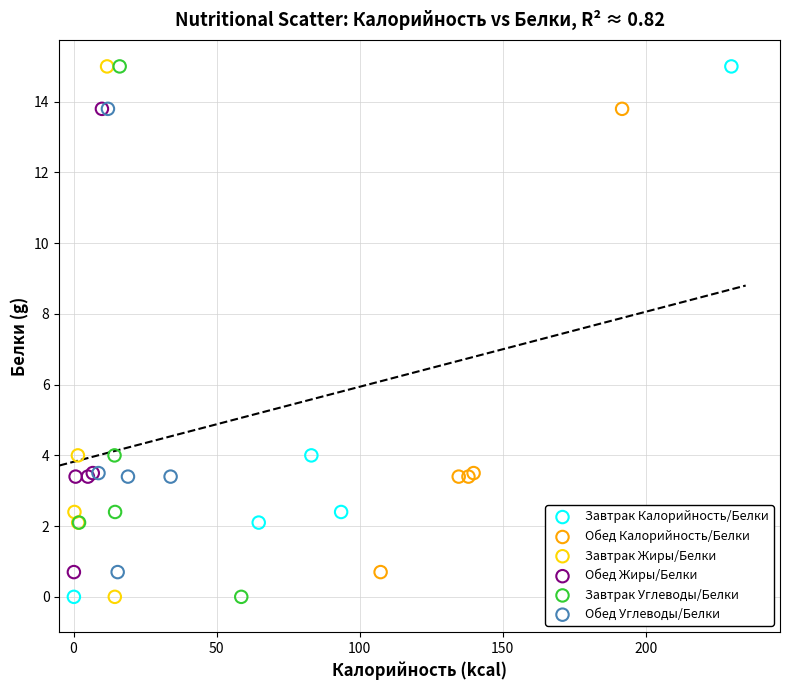

What are all the series names shown in the legend?

Завтрак Калорийность/Белки, Обед Калорийность/Белки, Завтрак Жиры/Белки, Обед Жиры/Белки, Завтрак Углеводы/Белки, Обед Углеводы/Белки